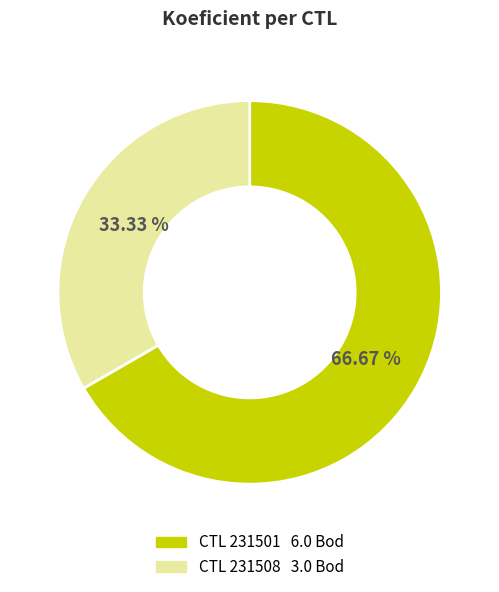

Is there a majority slice in this chart?

Yes